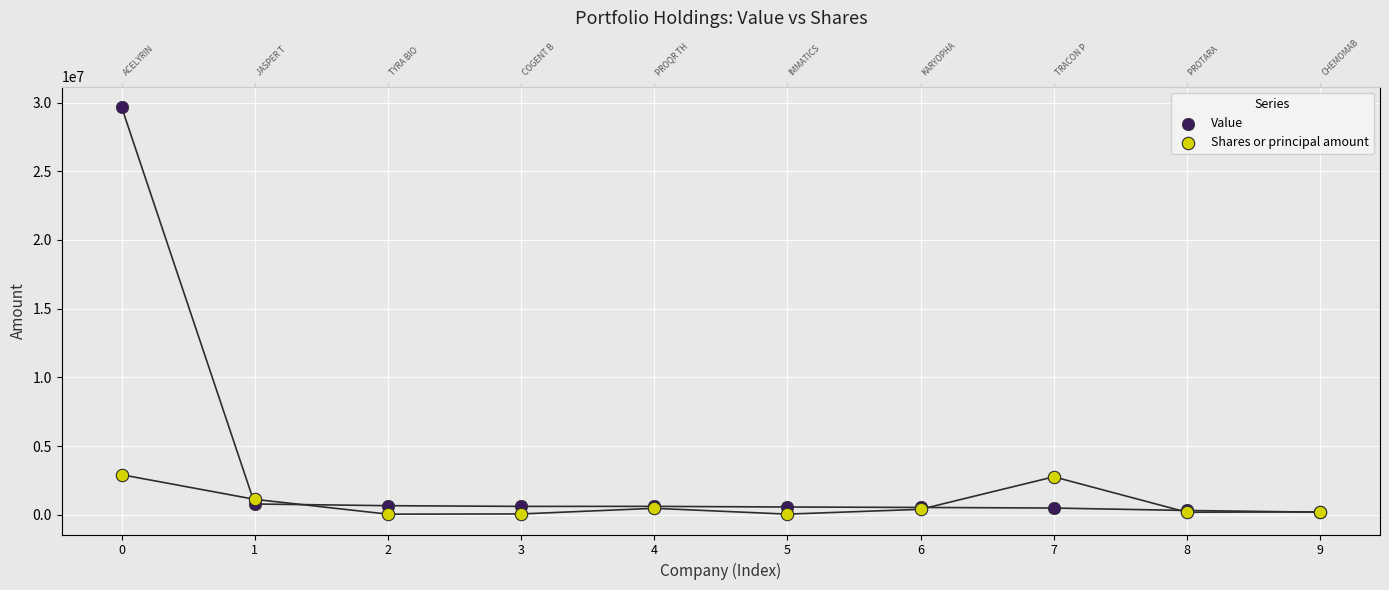

What is the total value across all series at 0?

32598819